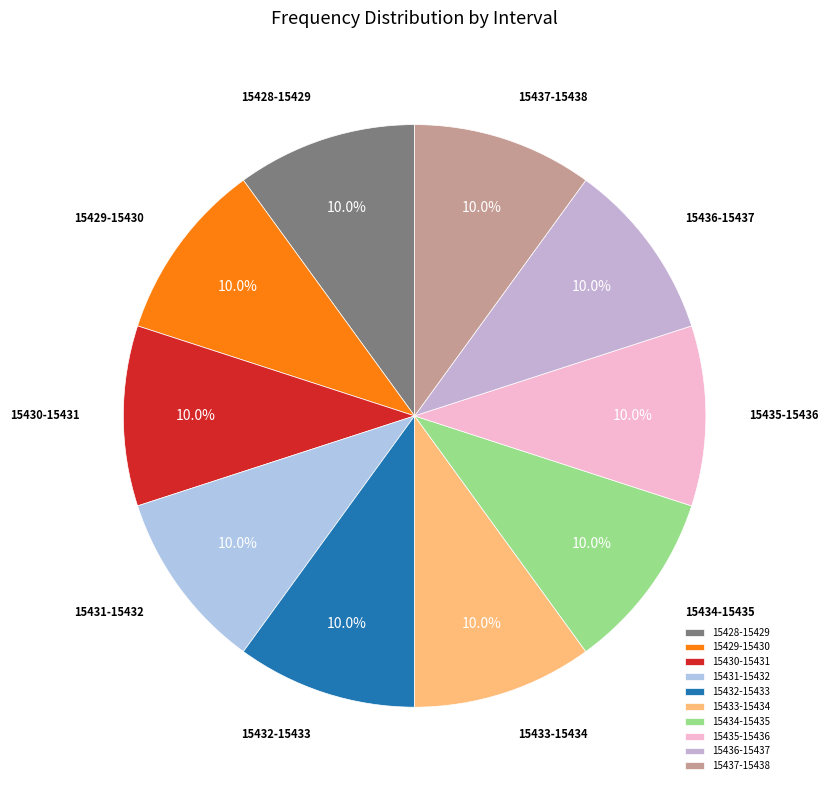

To the nearest percent, what is the average slice percentage?

10%